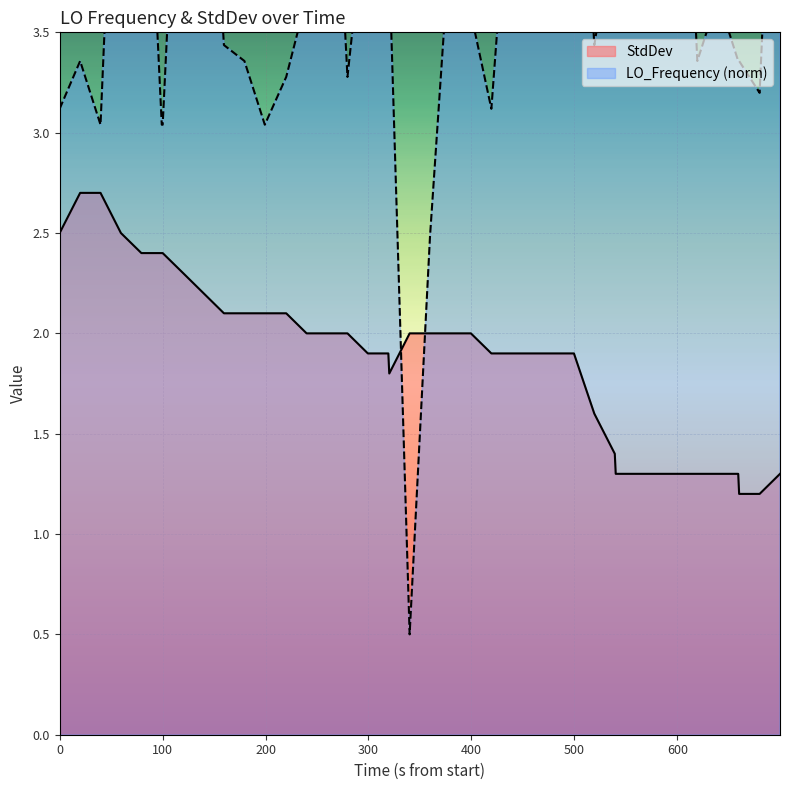

What is the maximum value for StdDev?

2.7